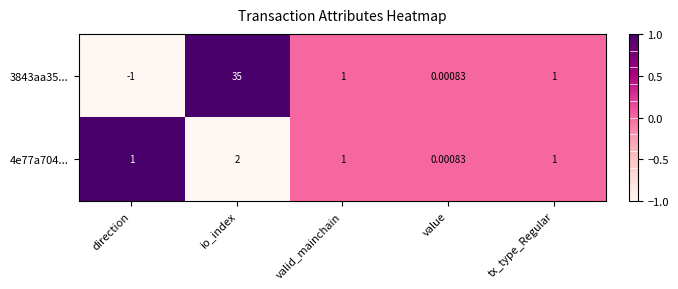

At which category is the sum across all series the highest?

io_index